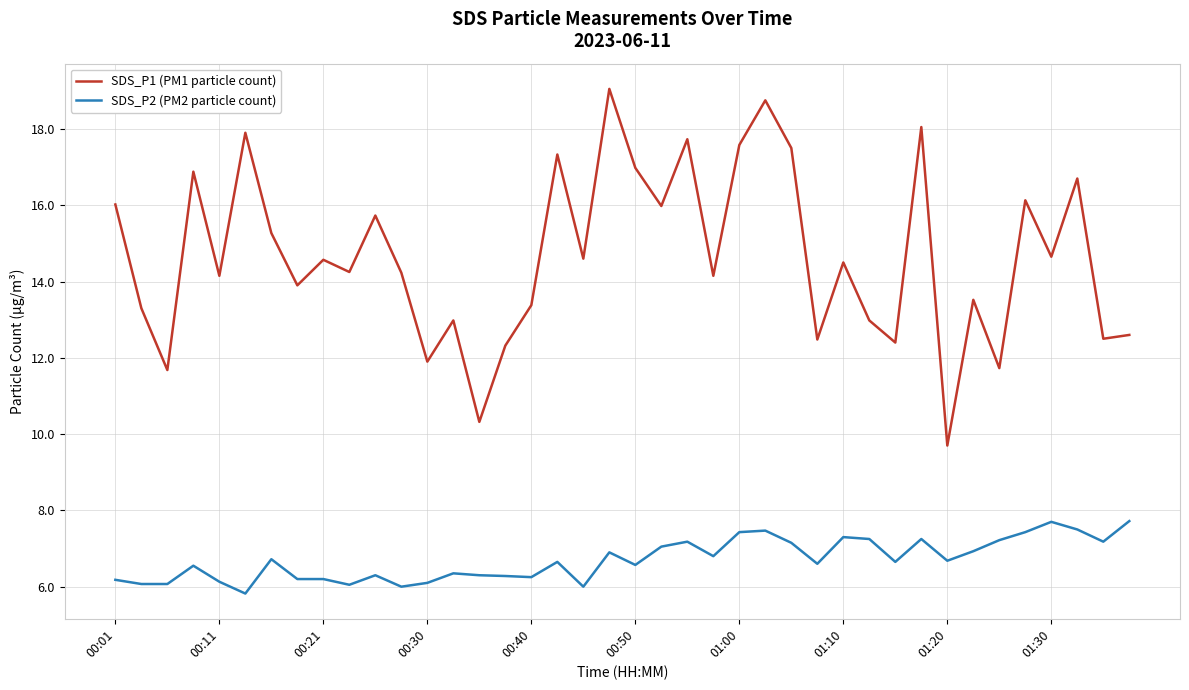

How many lines are shown in the chart?

2